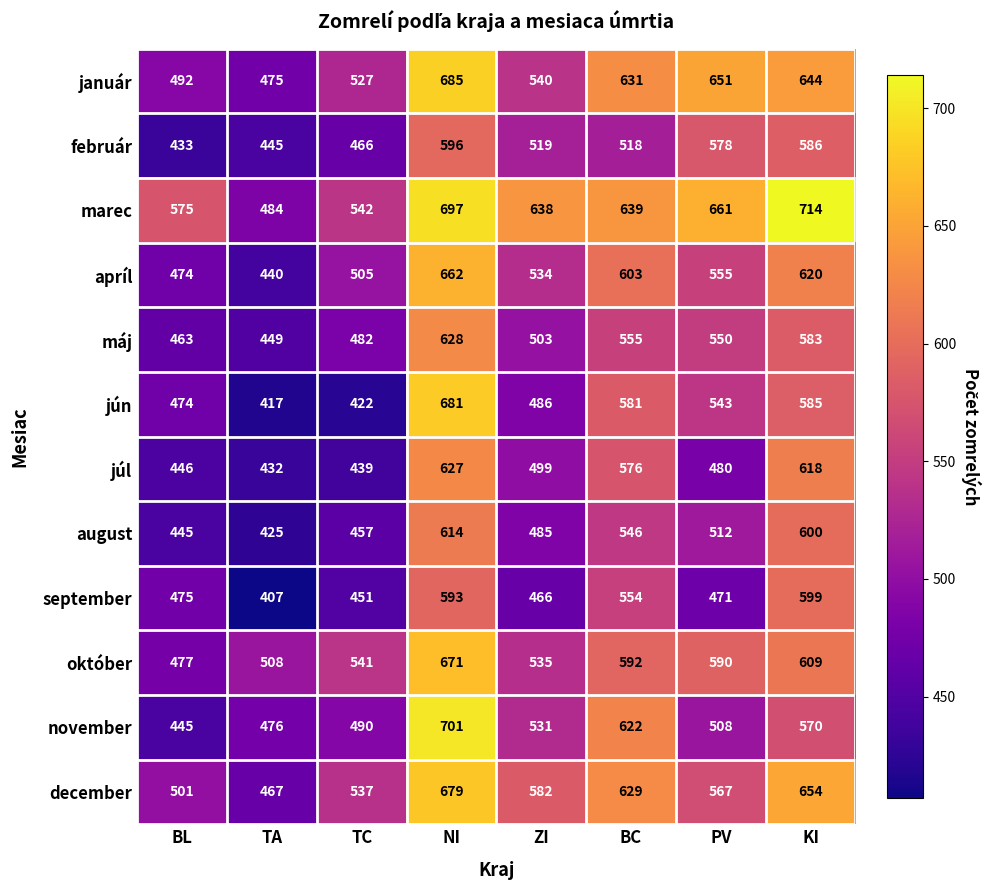

What is the sum of all máj values?

4213